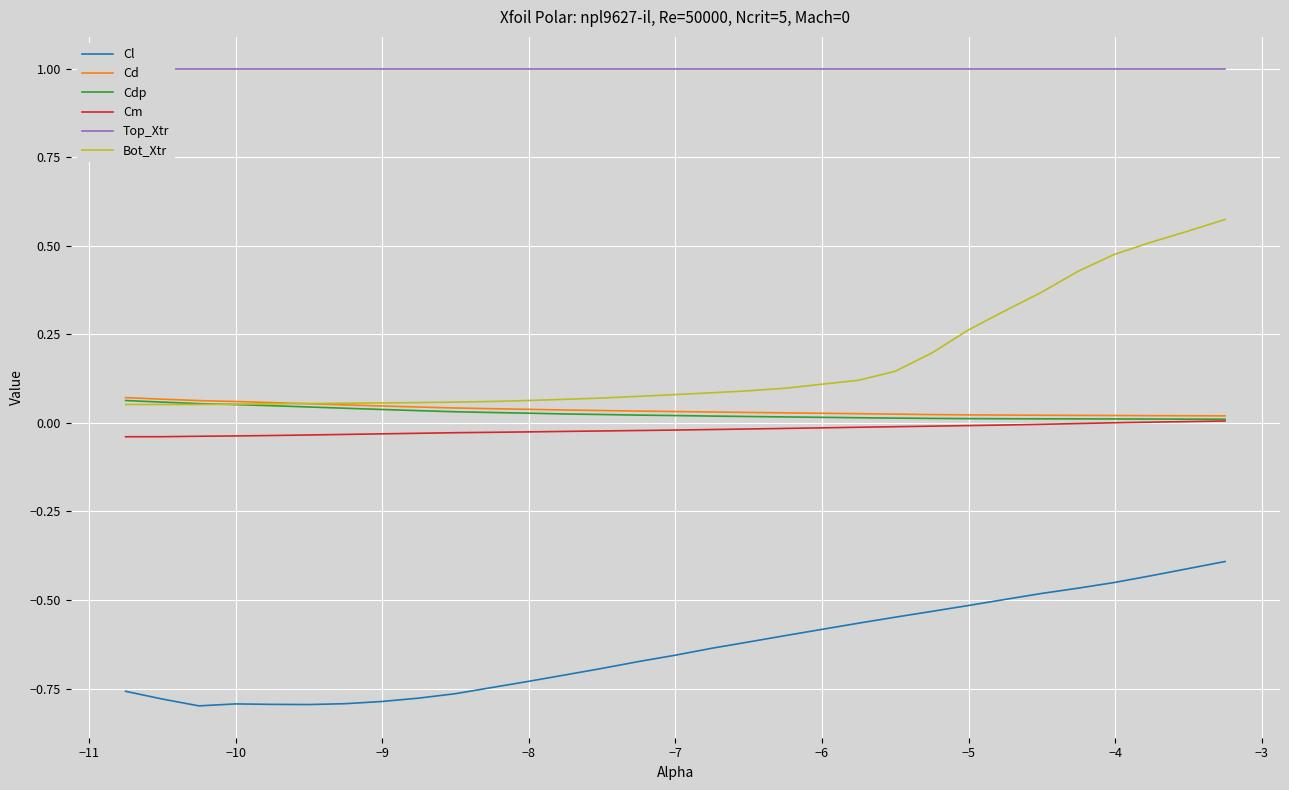

True or false: Cl and Cm intersect in this chart.

False